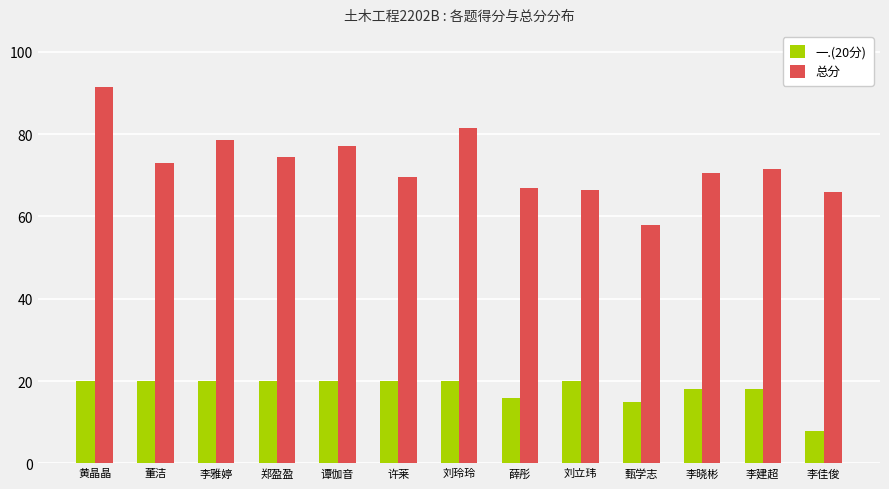

What is the sum of all 一.(20分) values?

235.0